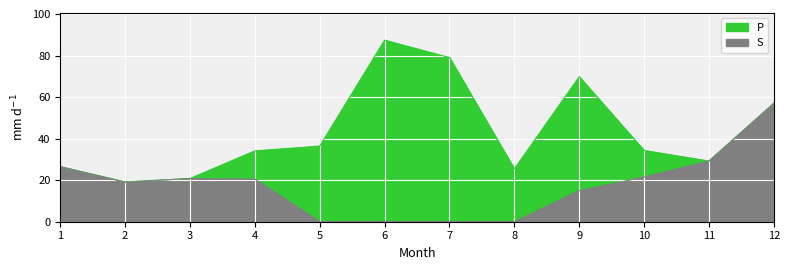

What is the highest value of the S series?

57.0